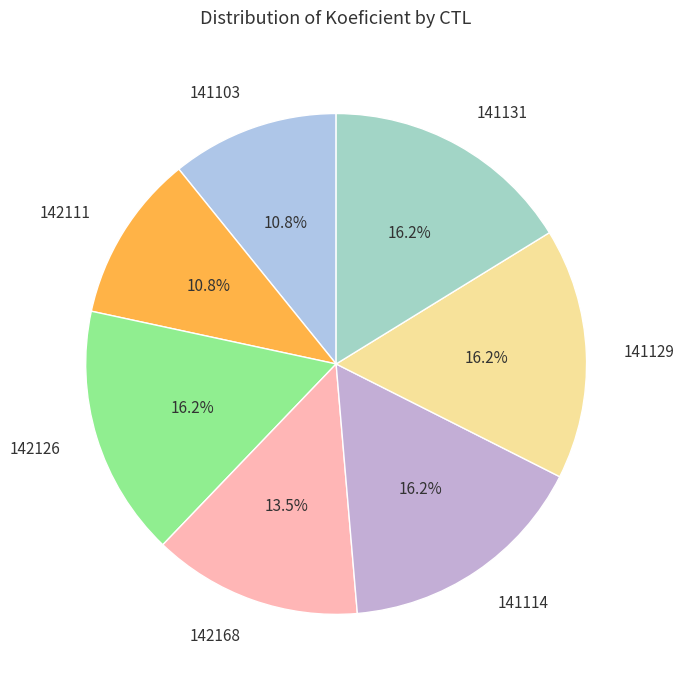

Is it true that 141131 is 24% of the pie?

False